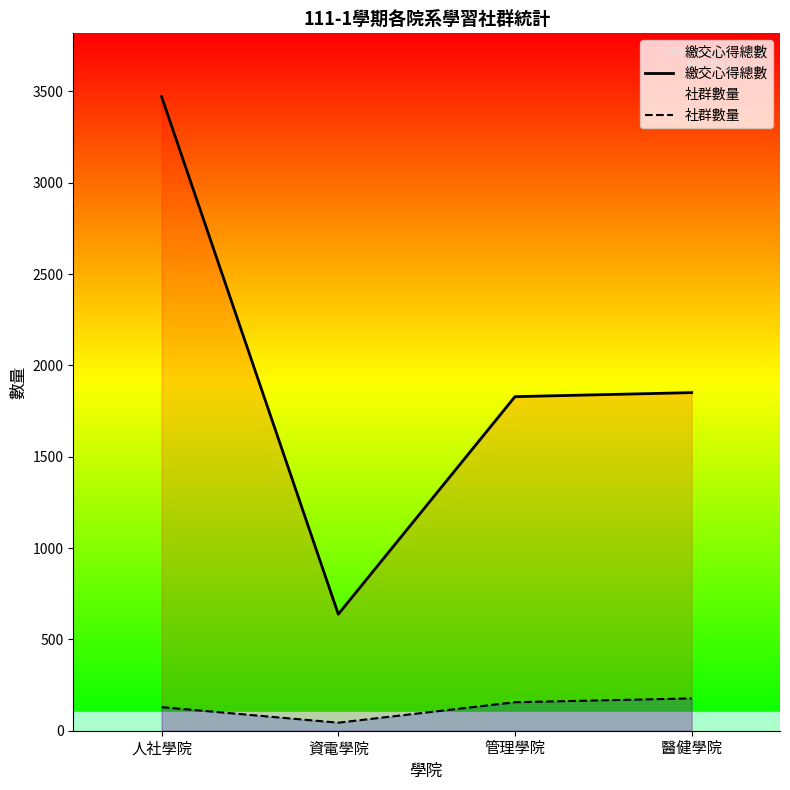

Which series has the largest range (max minus min)?

繳交心得總數